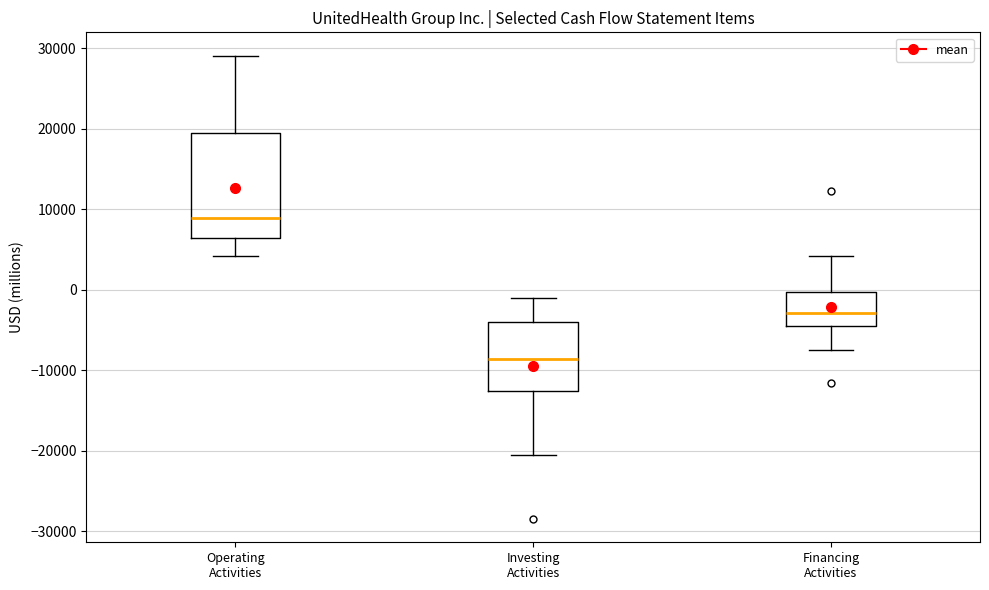

Reading left to right, transcribe this box plot: for each box, give where its median line is, the range the box spans, and where its two whiskers end, as read against the y-axis. The values are not printed on the chart, so give them approximately, as read against the axis.

Operating Activities: median 9000, box 6000 to 19000, whiskers 4000 to 29000
Investing Activities: median -9000, box -13000 to -4000, whiskers -21000 to -1000
Financing Activities: median -3000, box -5000 to 0, whiskers -7000 to 4000